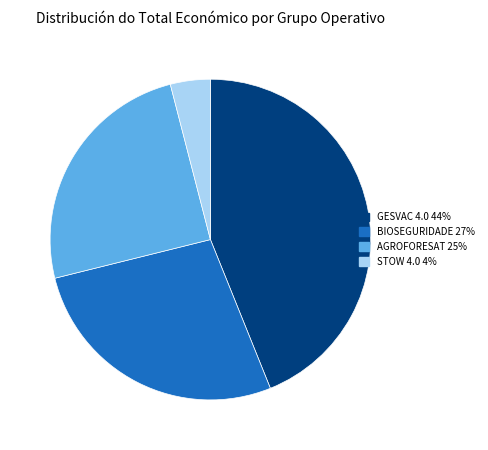

Which category has the biggest portion of the pie?

GESVAC 4.0